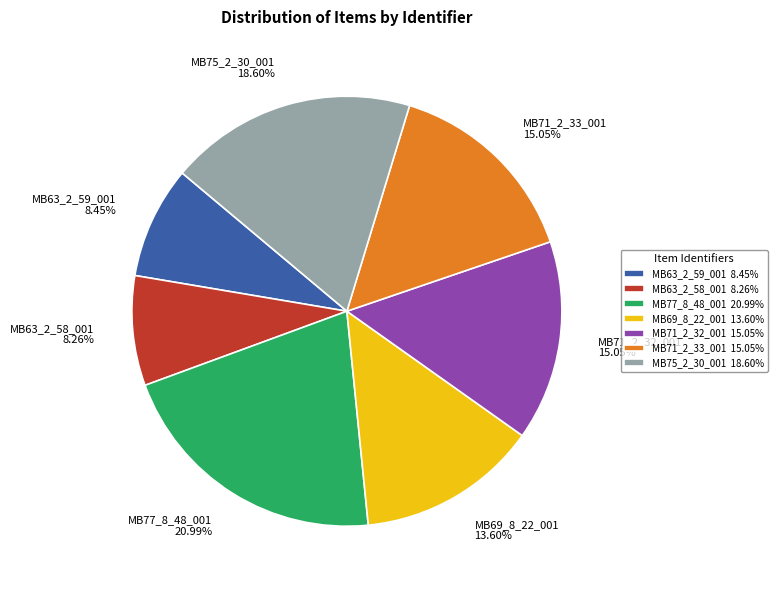

What is the largest slice in the pie chart?

MB77_8_48_001